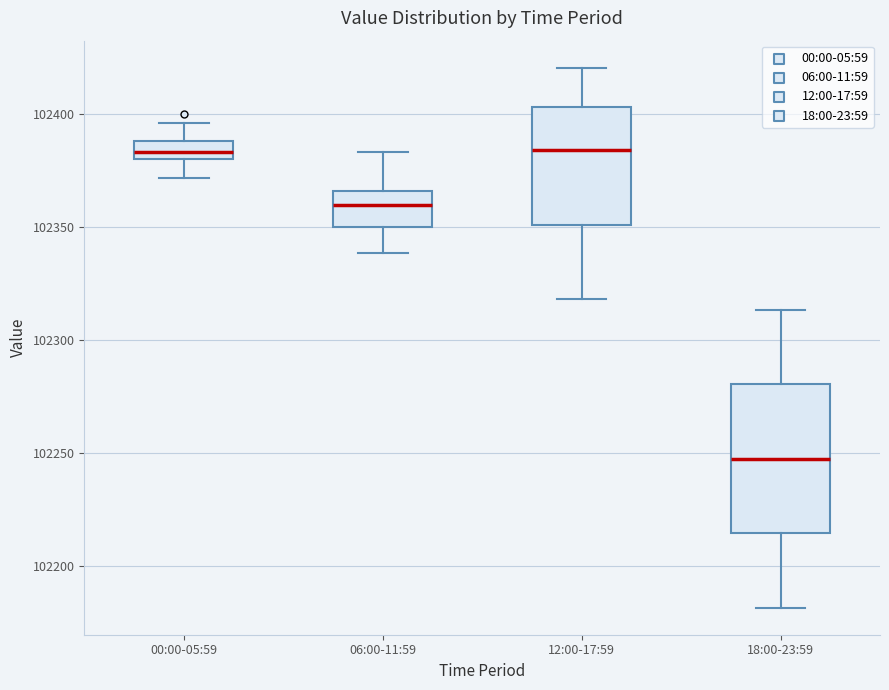

Reading left to right, read every box against the y-axis: the position of its median line, the range the box covers, and the ends of its whiskers. The values are not printed on the chart, so give them approximately, as read against the axis.

00:00-05:59: median 102385, box 102380 to 102390, whiskers 102370 to 102395
06:00-11:59: median 102360, box 102350 to 102365, whiskers 102340 to 102385
12:00-17:59: median 102385, box 102350 to 102405, whiskers 102320 to 102420
18:00-23:59: median 102245, box 102215 to 102280, whiskers 102180 to 102315